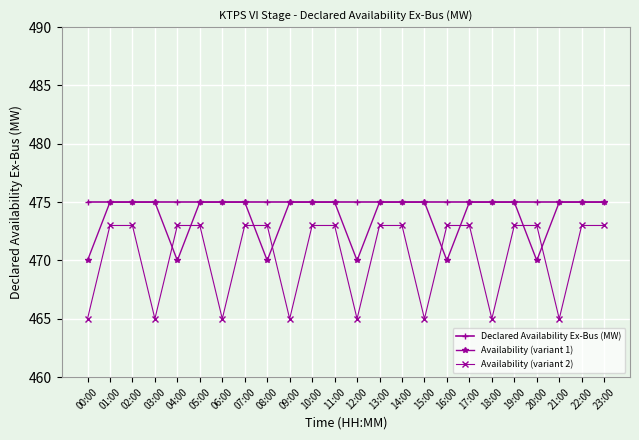

The value of Availability (variant 2) at 21:00 is 465. True or false?

True